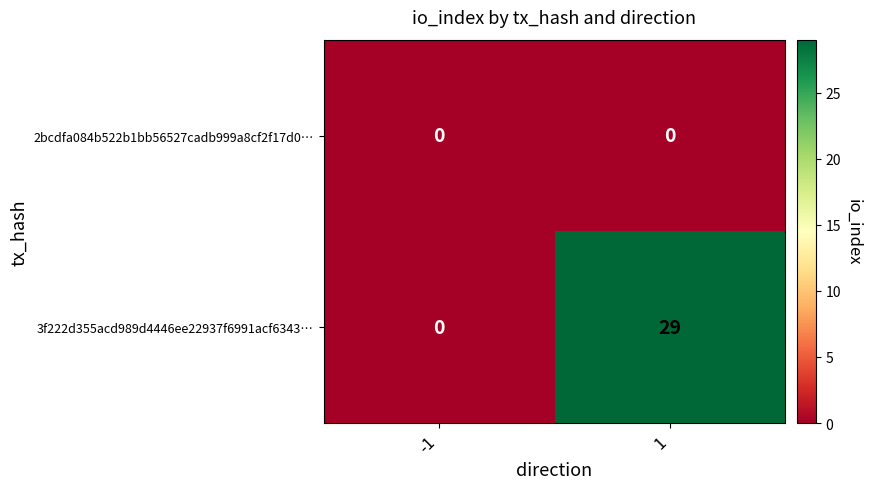

Which series has the largest total across all categories?

3f222d355acd989d4446ee22937f6991acf6343…